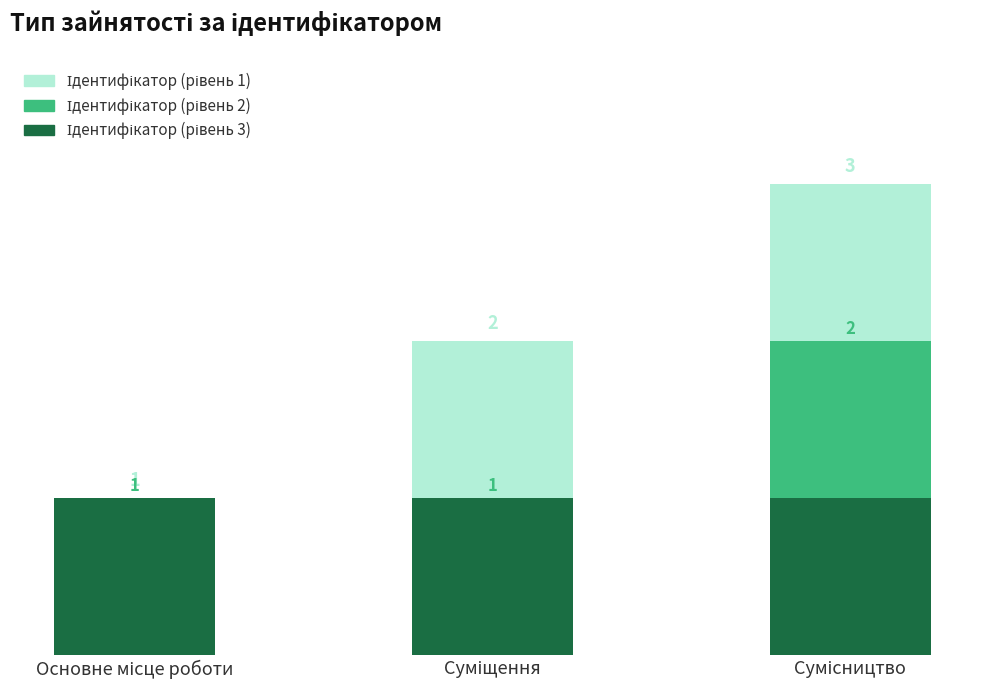

Rank the categories by Ідентифікатор (рівень 1) value from highest to lowest.

Сумісництво, Суміщення, Основне місце роботи